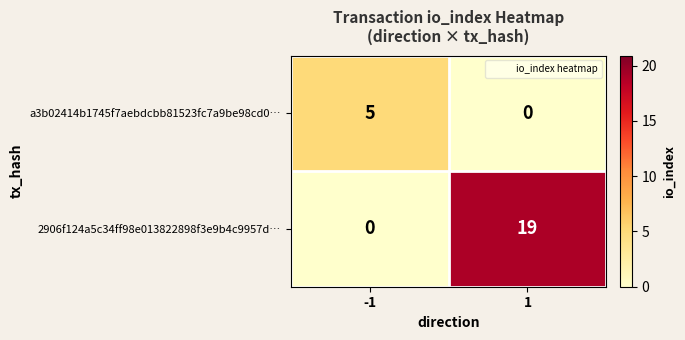

At which category does the chart reach its peak across all series?

1